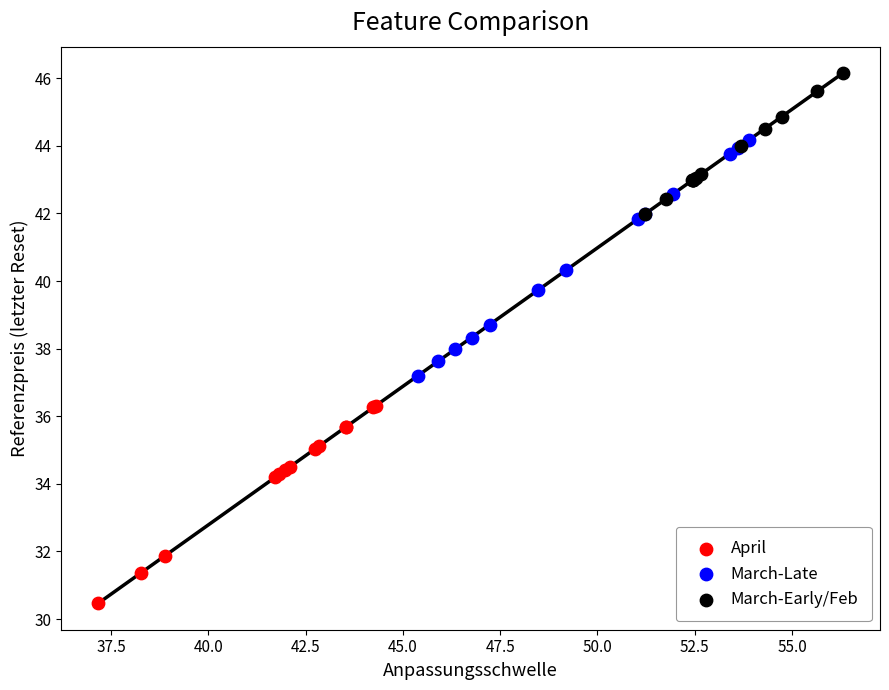

Which series reaches the minimum Y coordinate?

April